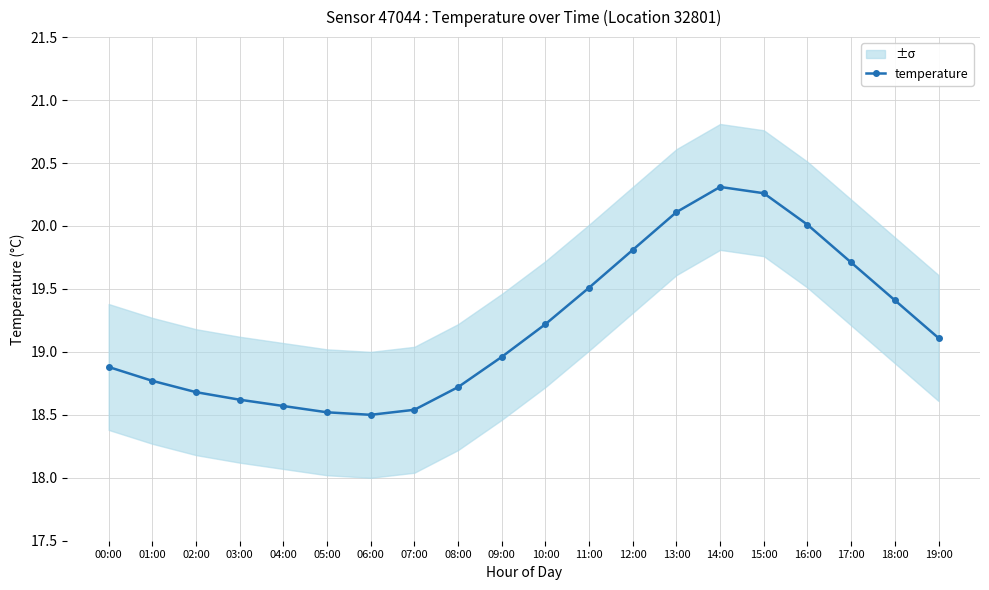

At which category does the data reach its first local peak?

14:00